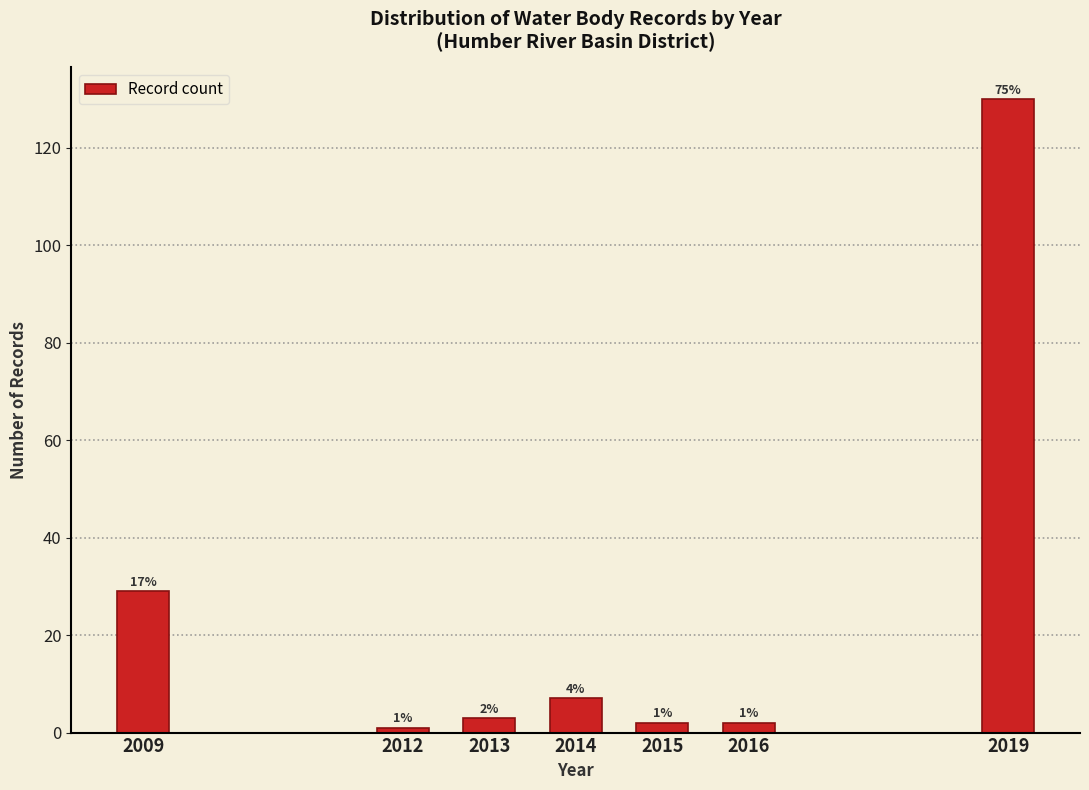

Reading left to right, extract all data points from this chart.

2009=29	2012=1	2013=3	2014=7	2015=2	2016=2	2019=130